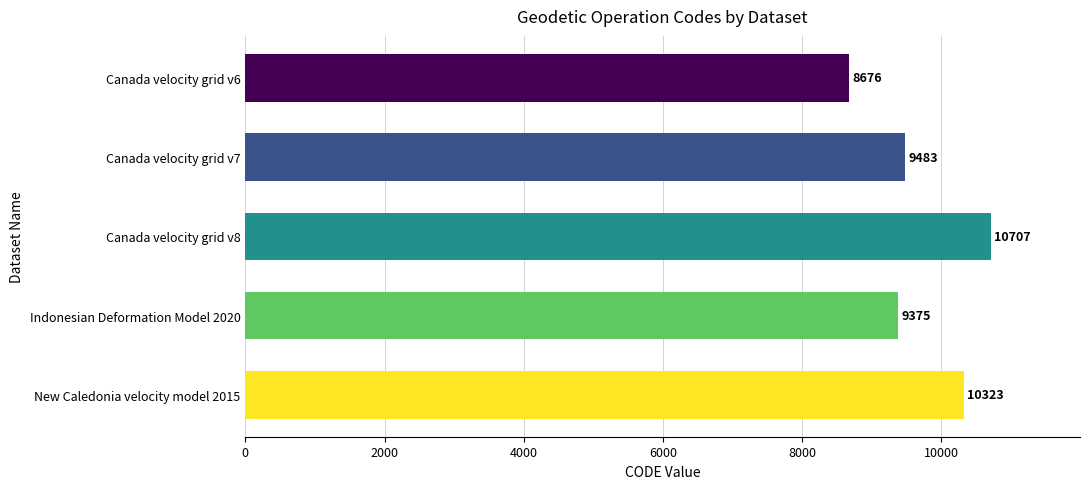

Count the number of categories in the chart.

5